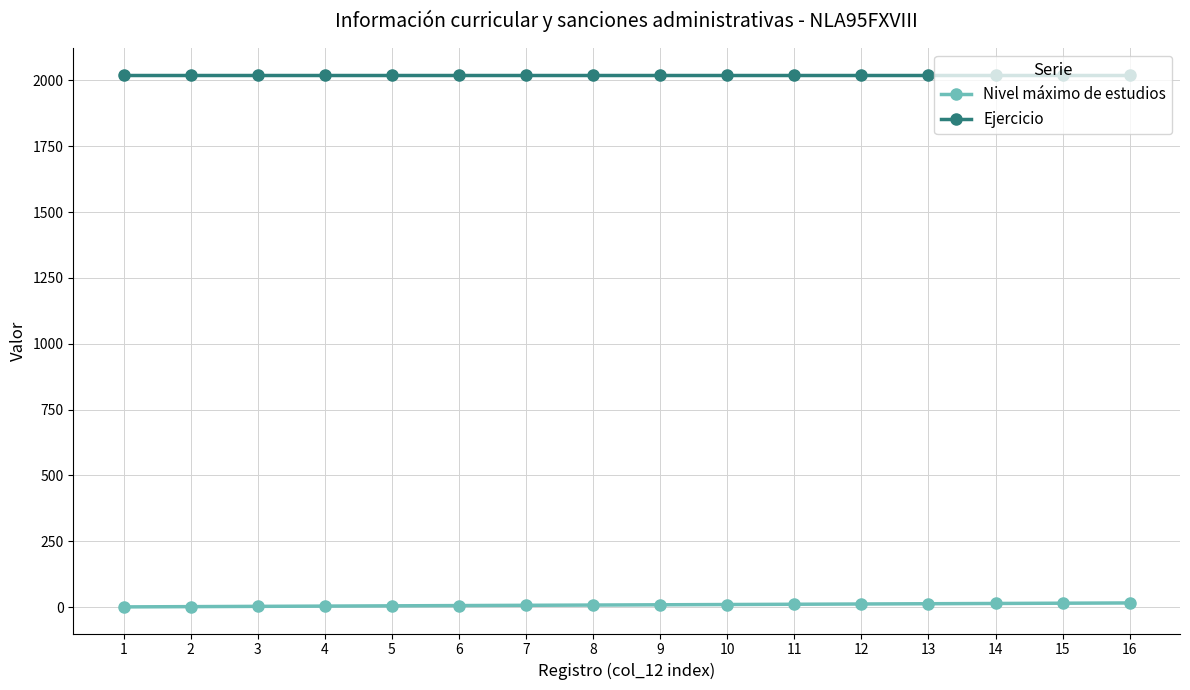

Which series has the largest total across all categories?

Ejercicio